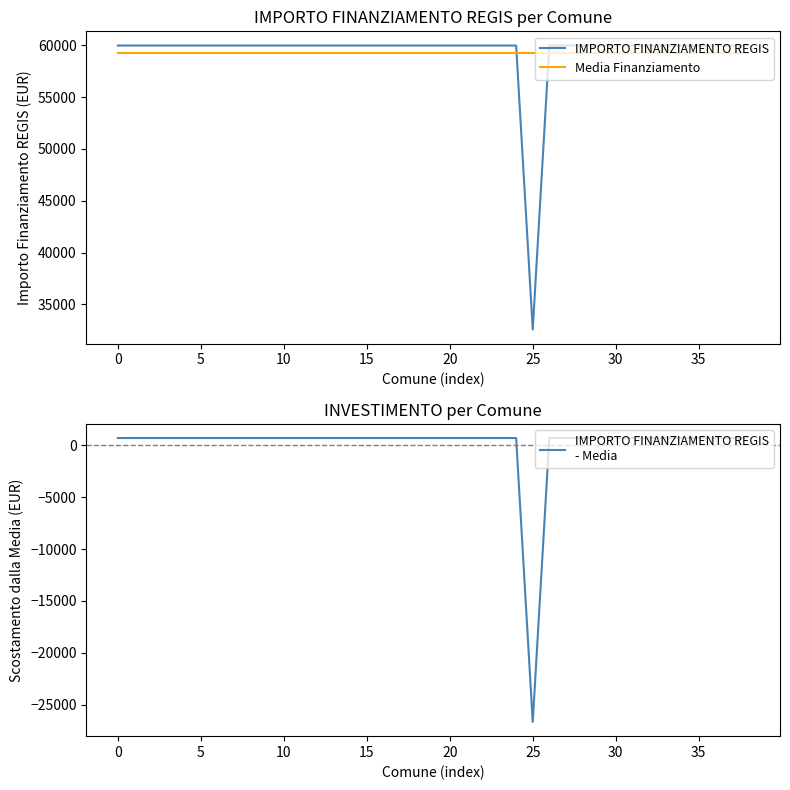

At which category does IMPORTO FINANZIAMENTO REGIS
- Media reach its first local valley?

25